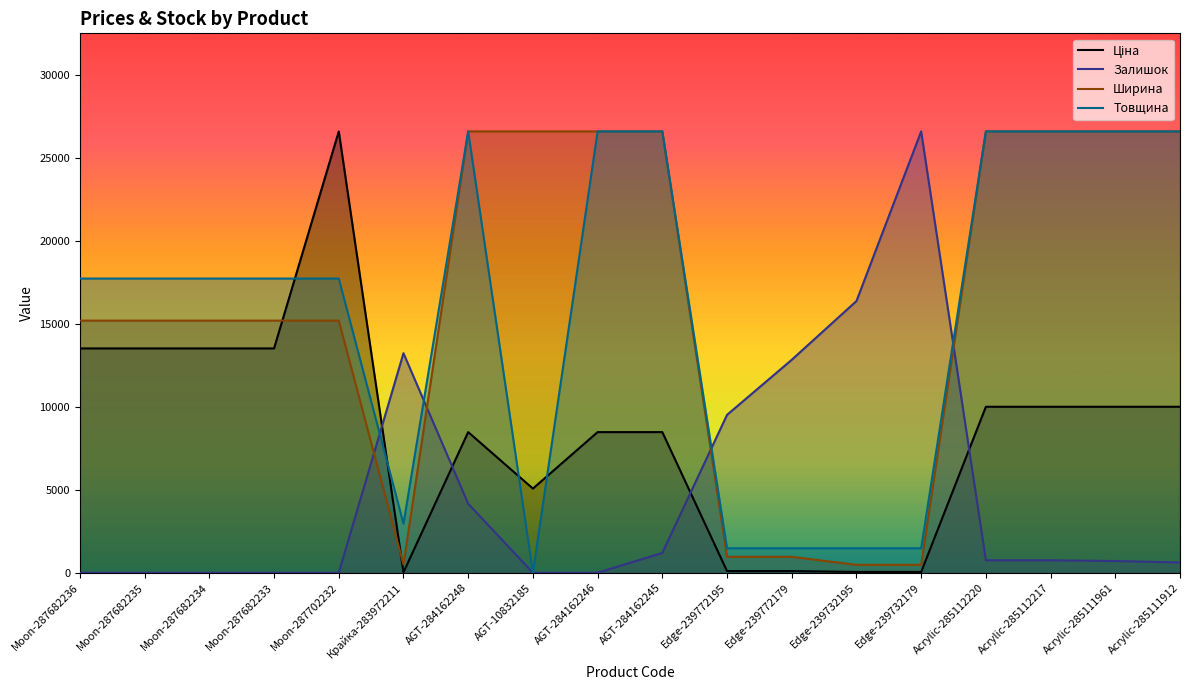

What is the label of the 5th point from the right?

Edge-239732179